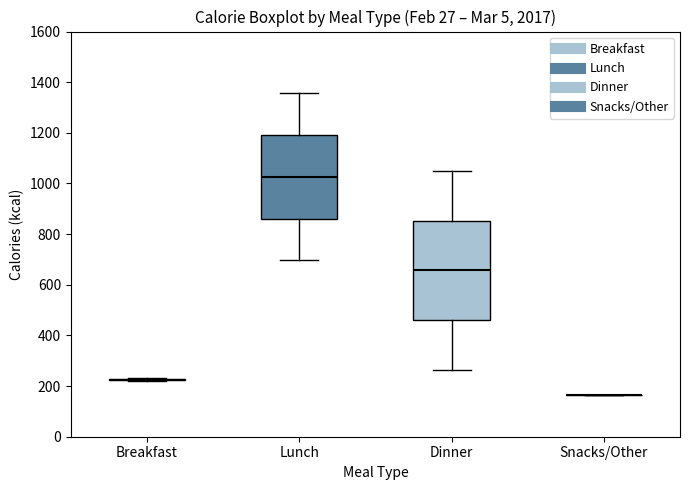

Comparing the boxes themselves (not the whiskers), which one is the tallest?

Dinner